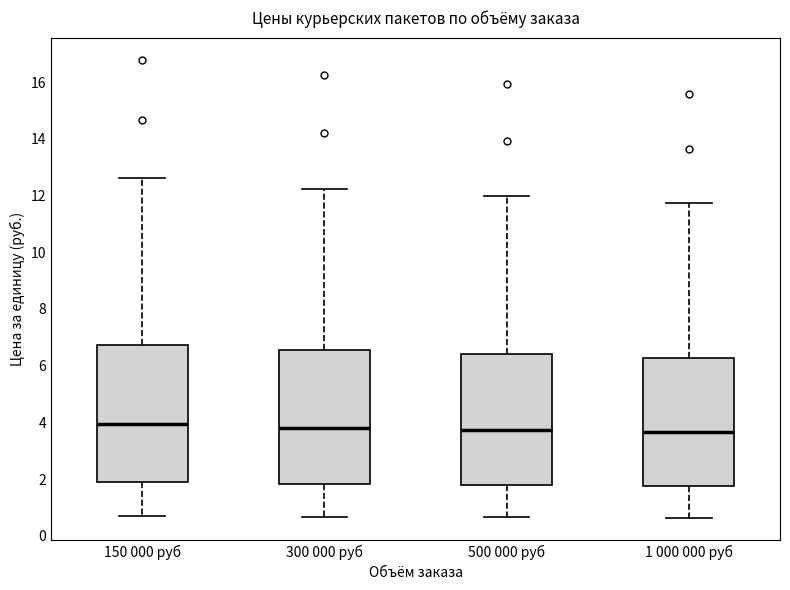

Where is the lower edge of the box for 150 000 руб on the y-axis? The values are not printed on the chart, so give them approximately, as read against the axis.

1.8